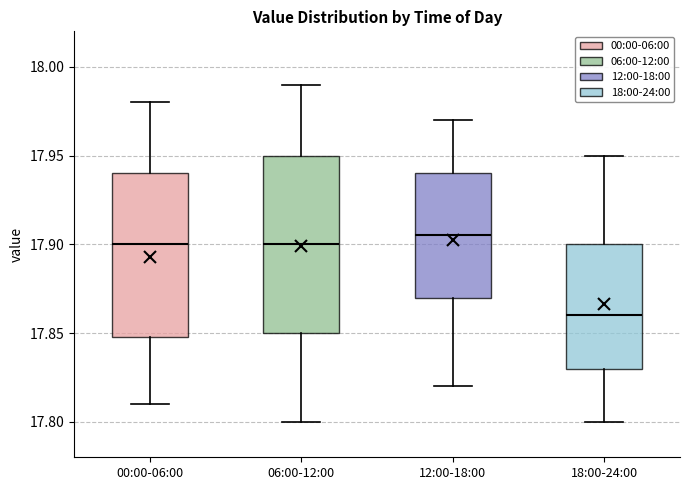

Reading left to right, read every box against the y-axis: the position of its median line, the range the box covers, and the ends of its whiskers. The values are not printed on the chart, so give them approximately, as read against the axis.

00:00-06:00: median 17.900, box 17.850 to 17.940, whiskers 17.810 to 17.980
06:00-12:00: median 17.900, box 17.850 to 17.950, whiskers 17.800 to 17.990
12:00-18:00: median 17.905, box 17.870 to 17.940, whiskers 17.820 to 17.970
18:00-24:00: median 17.860, box 17.830 to 17.900, whiskers 17.800 to 17.950